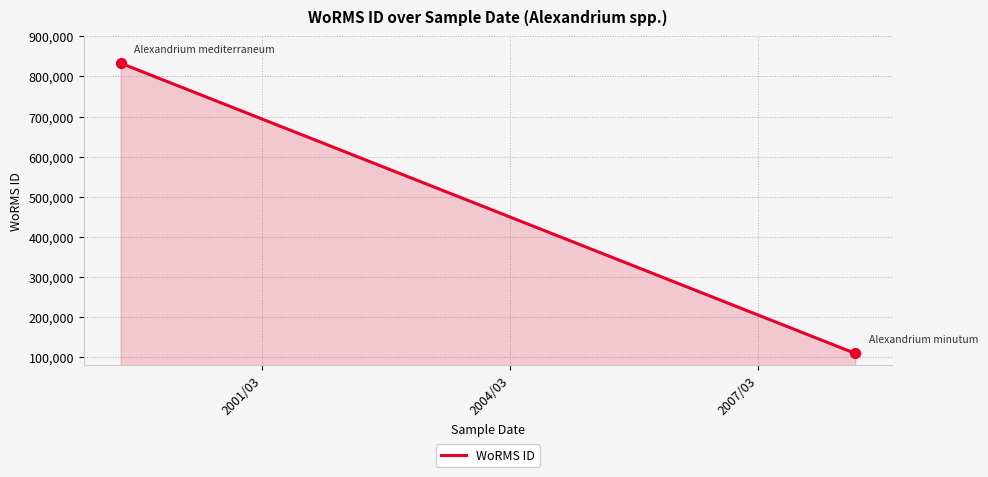

What is the average Y value?

471382